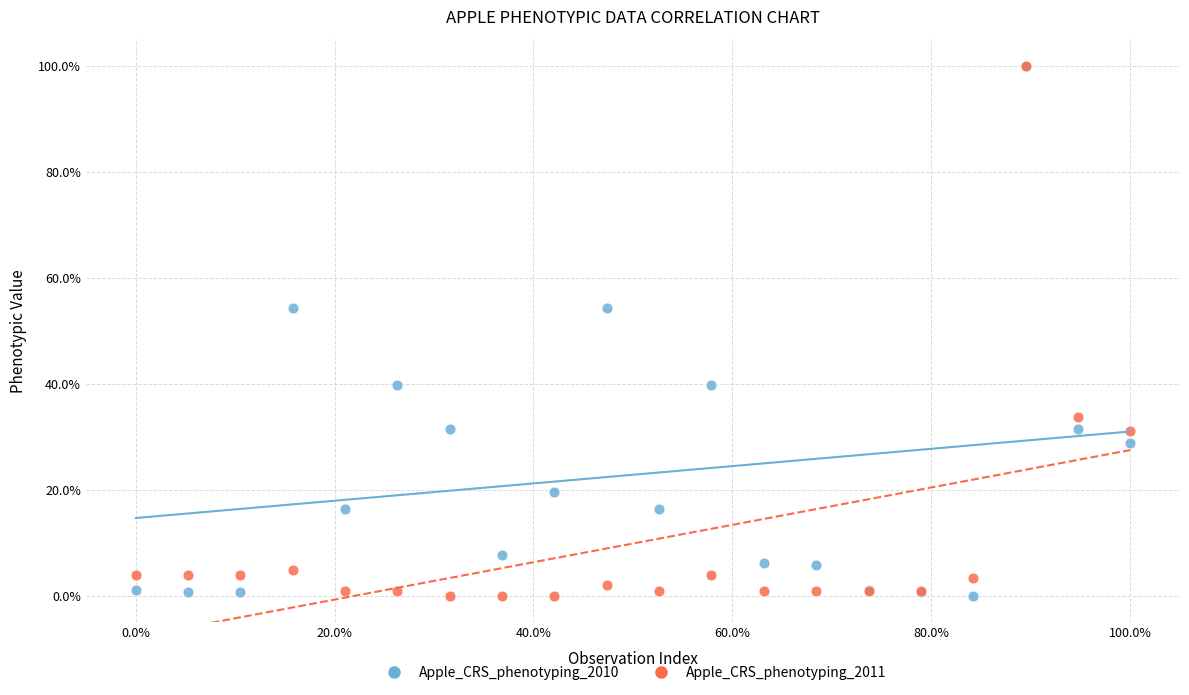

What are all the series names shown in the legend?

Apple_CRS_phenotyping_2010, Apple_CRS_phenotyping_2011